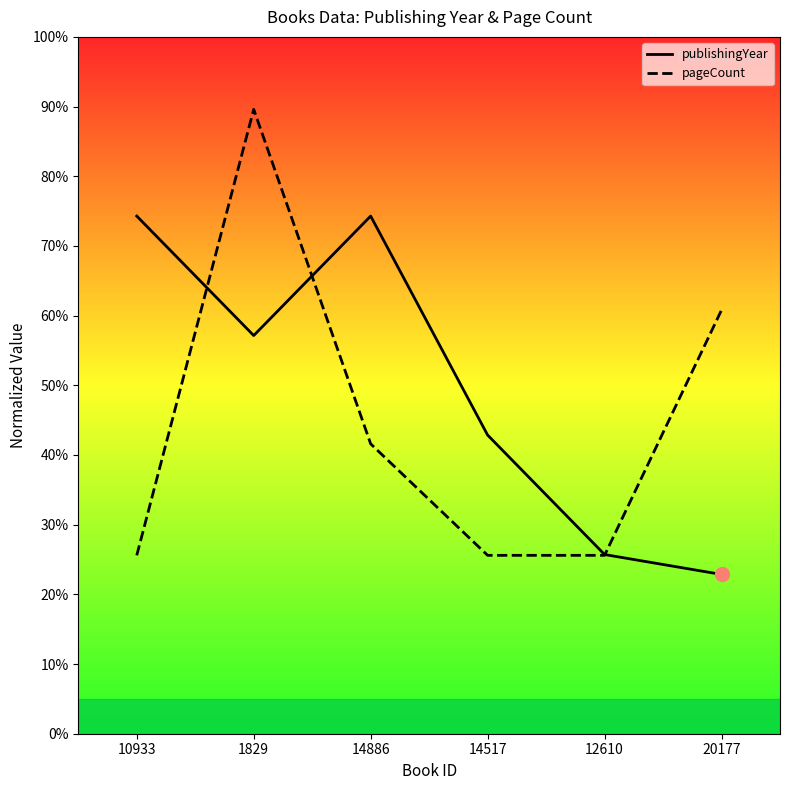

How many distinct data groups are displayed?

2